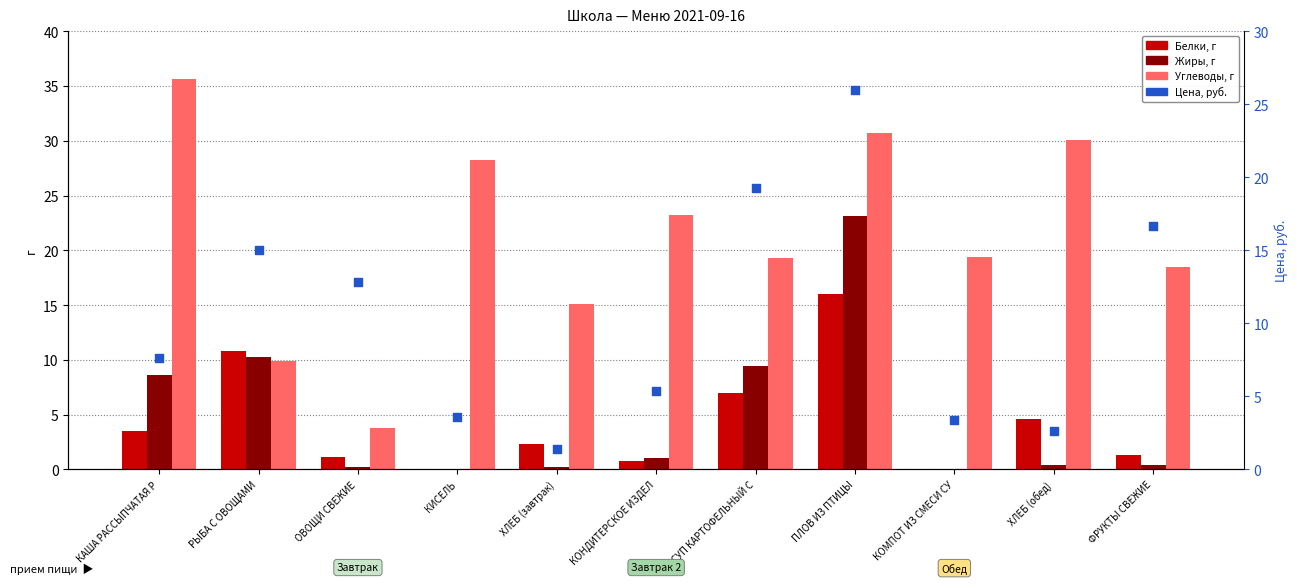

Which series has the largest Y range (max minus min)?

Углеводы